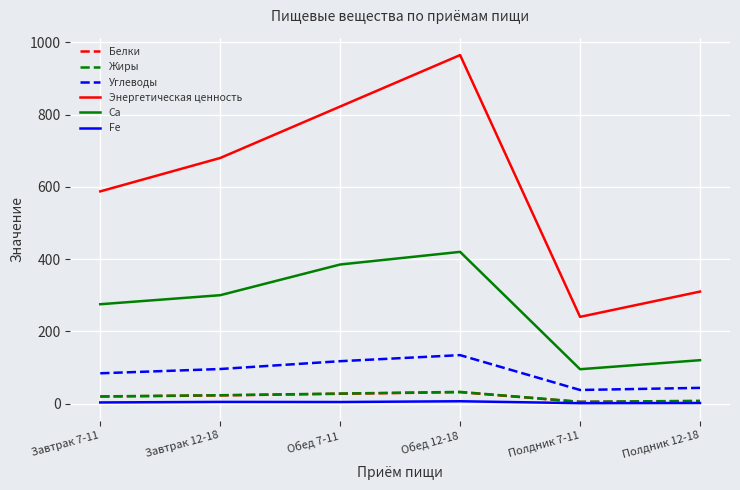

True or false: Fe and Углеводы cross at least once.

False